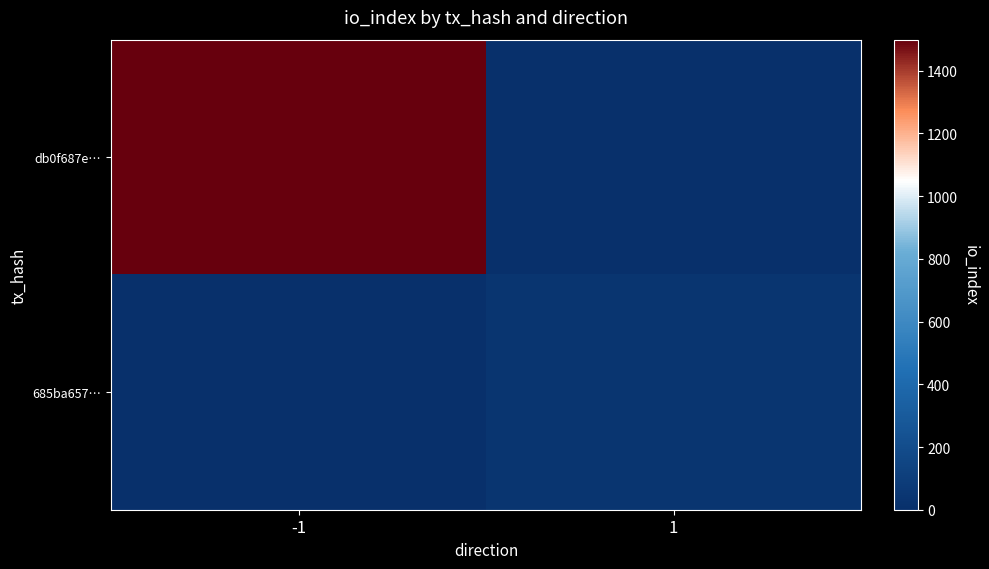

How many data points does each series have?

2